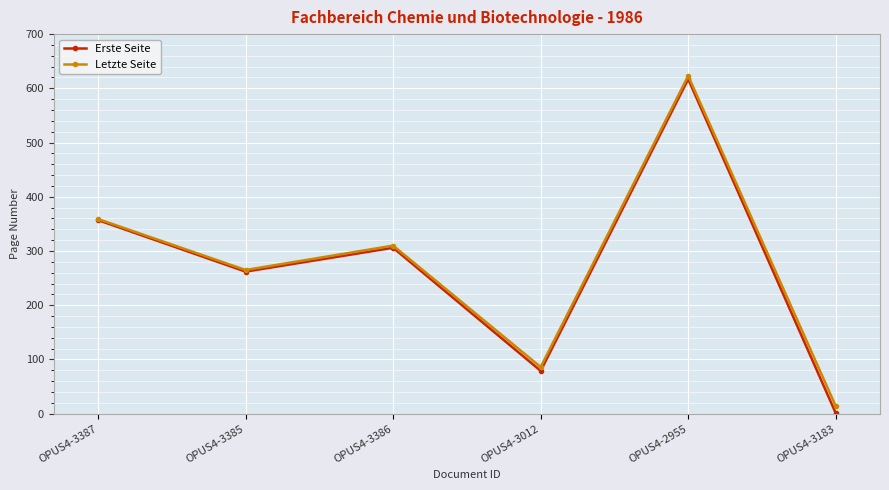

What is the difference between the Erste Seite values at OPUS4-3387 and OPUS4-3183?

356